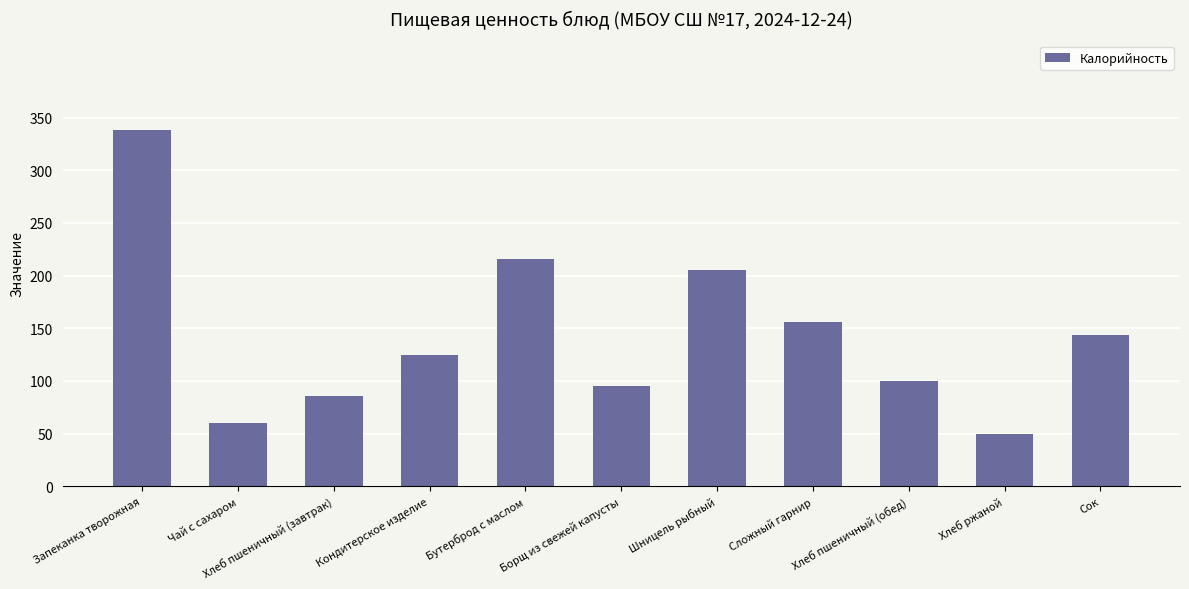

Rank the categories by value from highest to lowest.

Запеканка творожная, Бутерброд с маслом, Шницель рыбный, Сложный гарнир, Сок, Кондитерское изделие, Хлеб пшеничный (обед), Борщ из свежей капусты, Хлеб пшеничный (завтрак), Чай с сахаром, Хлеб ржаной